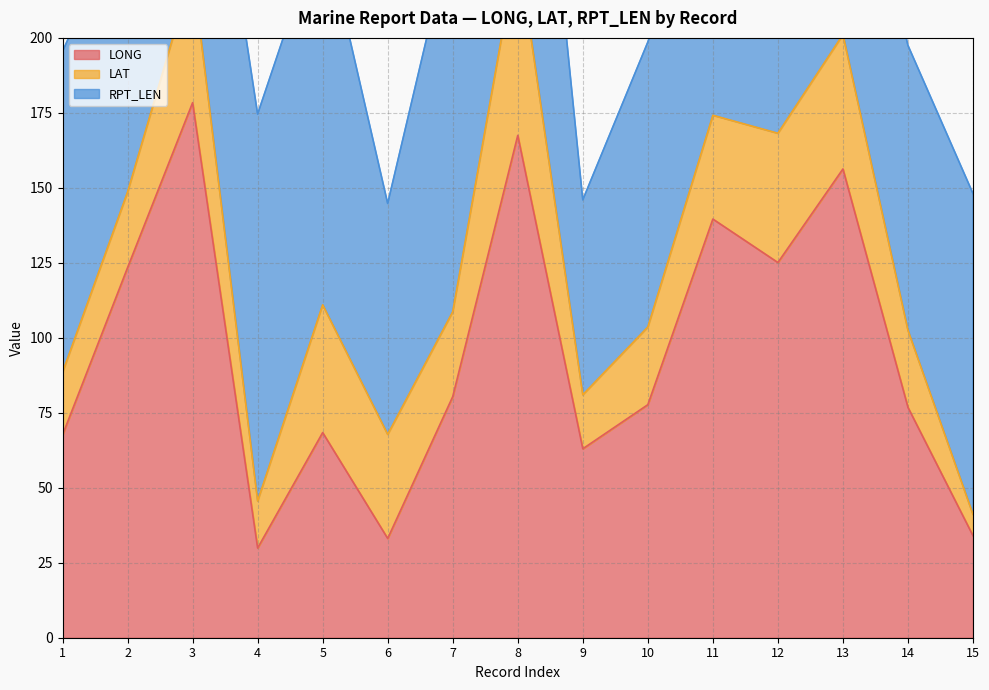

What is the minimum value shown in the chart?

7.1